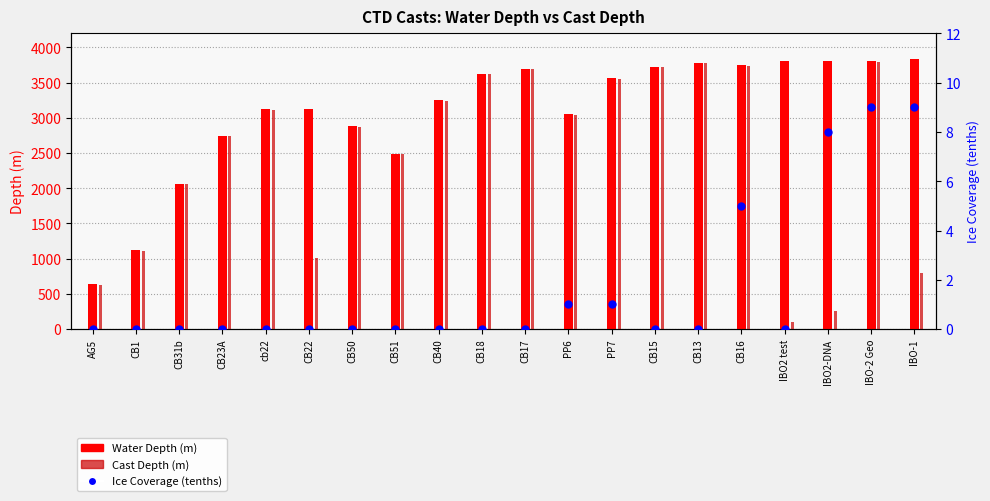

What is the change in value from CB23A to IBO-1?

+9